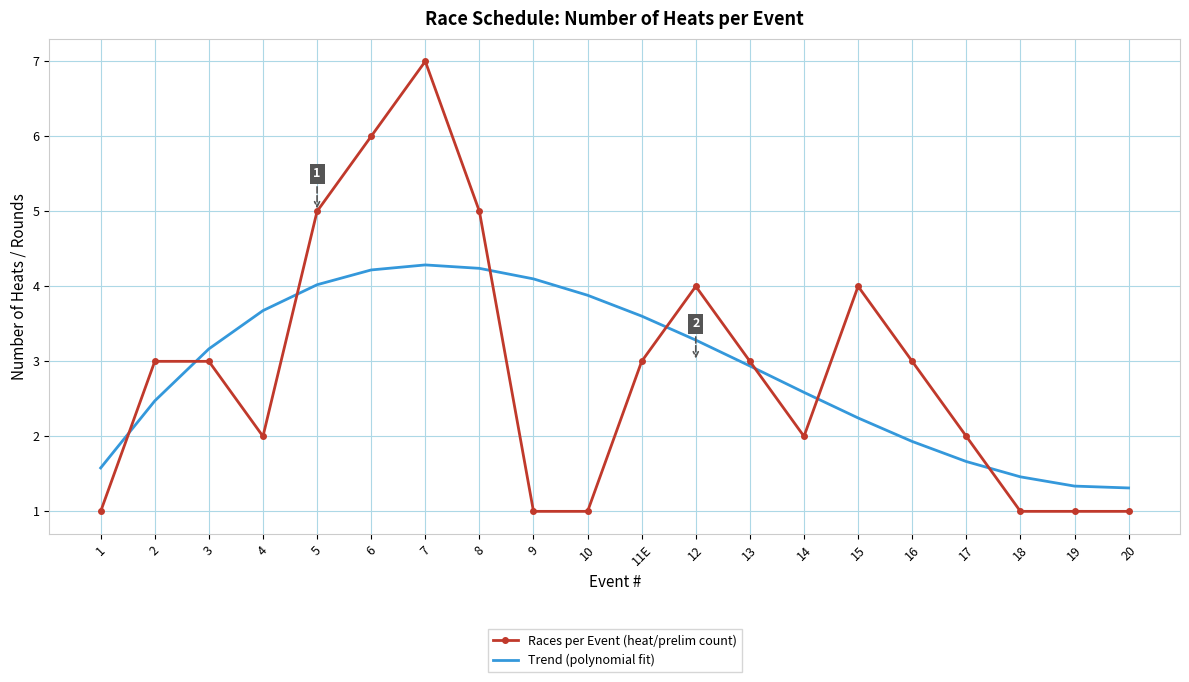

List the series in order of their peak value, lowest first.

Trend (polynomial fit), Races per Event (heat/prelim count)